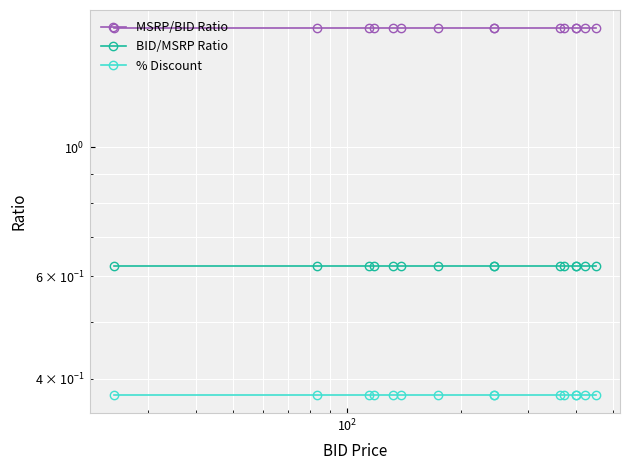

Does the chart display data point markers on the line(s)?

Yes